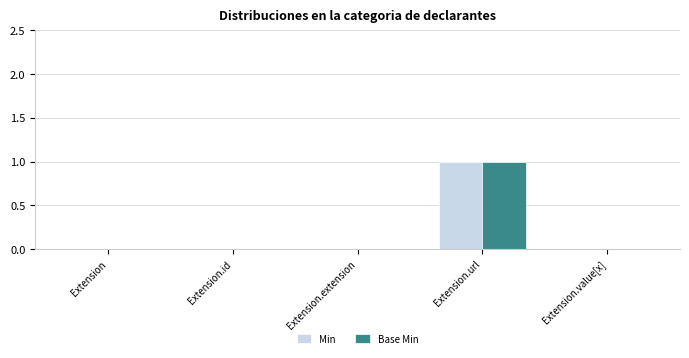

At which label does Base Min reach its peak?

Extension.url